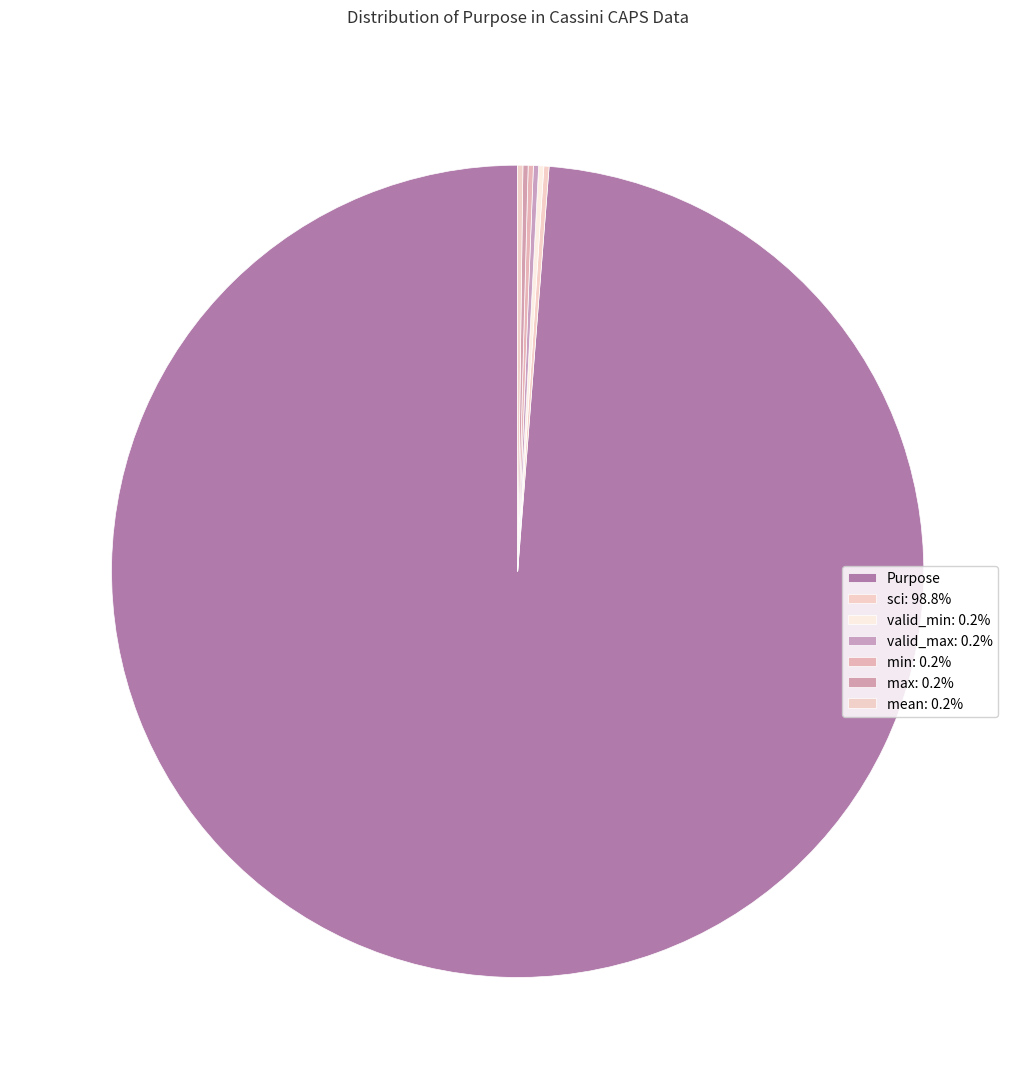

Count the number of slices in the pie.

7